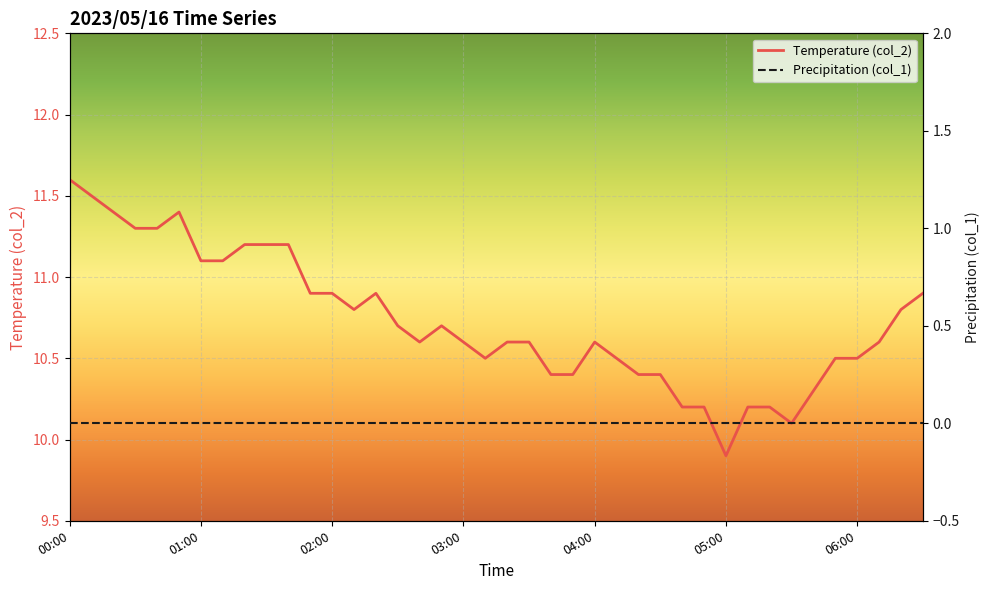

What is the ratio of the value at 03:10 to the value at 06:00?

1.0